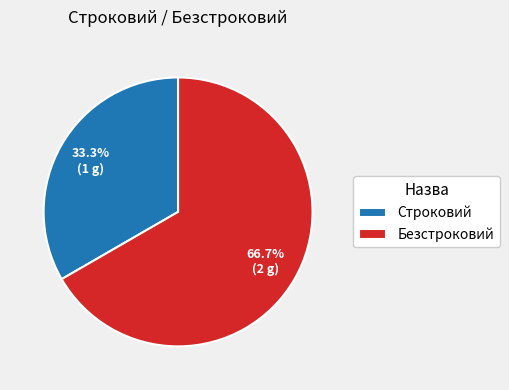

To the nearest percent, what is the average slice percentage?

50%